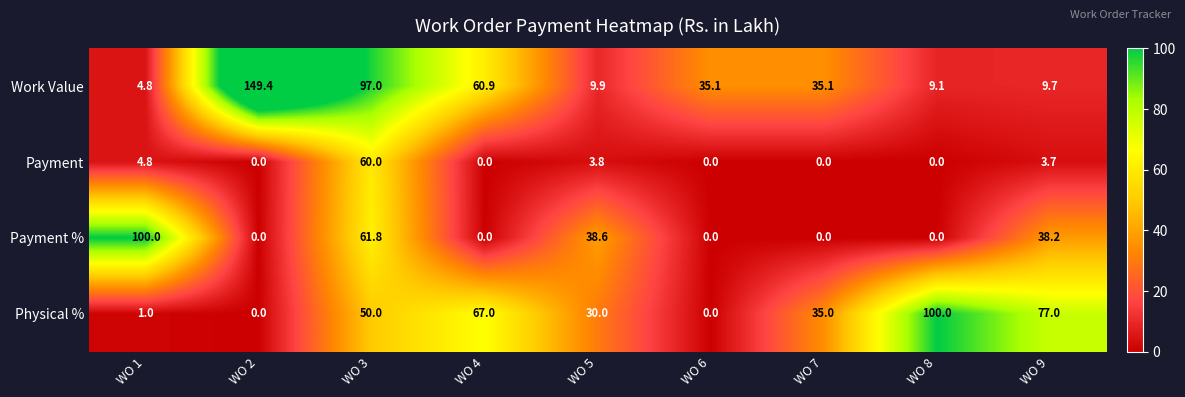

What value does the Work Value series have at WO 7?

35.1